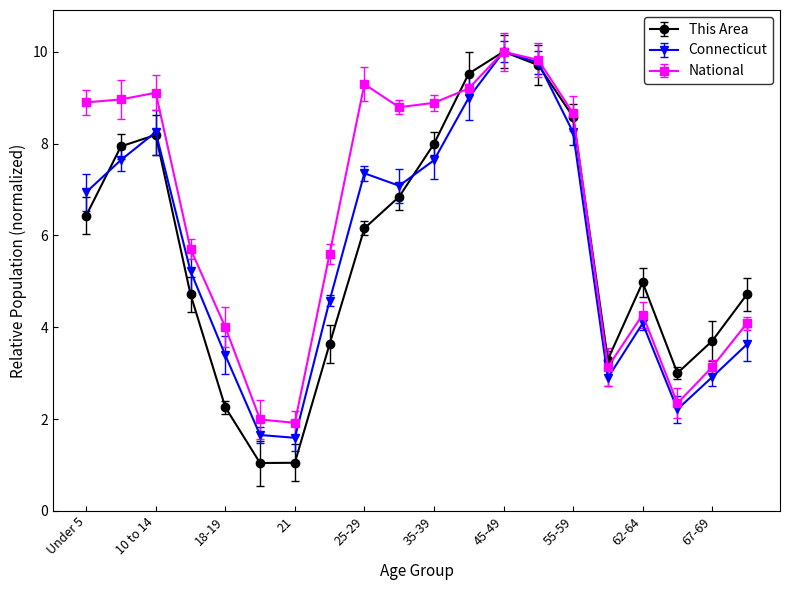

Which series has the widest spread of values?

This Area